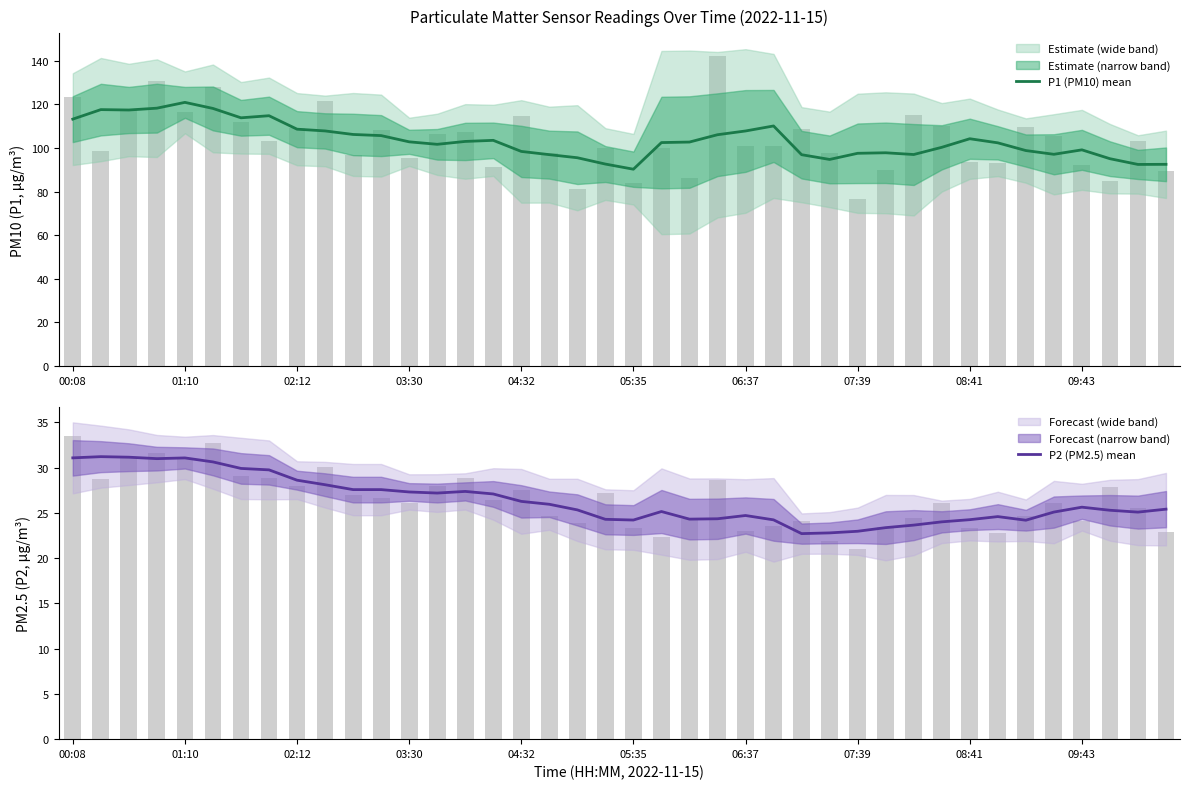

Reading left to right, extract all data points from this chart.

P1 (PM10) mean: 113.2	117.6	117.4	118.3	120.9	118.1	113.8	114.8	108.6	107.8	106.2	105.7	102.8	101.7	103.0	103.5	98.4	96.9	95.5	92.6	90.3	102.5	102.7	106.1	107.8	110.1	96.9	94.7	97.6	97.8	97.0	100.3	104.2	102.4	98.8	97.1	99.1	95.1	92.4	92.5
P2 (PM2.5) mean: 31.1	31.2	31.1	31.0	31.1	30.6	29.9	29.7	28.6	28.1	27.6	27.6	27.3	27.2	27.4	27.1	26.3	25.9	25.3	24.3	24.2	25.1	24.3	24.3	24.7	24.2	22.7	22.8	23.0	23.4	23.6	24.0	24.2	24.6	24.2	25.1	25.6	25.3	25.1	25.4